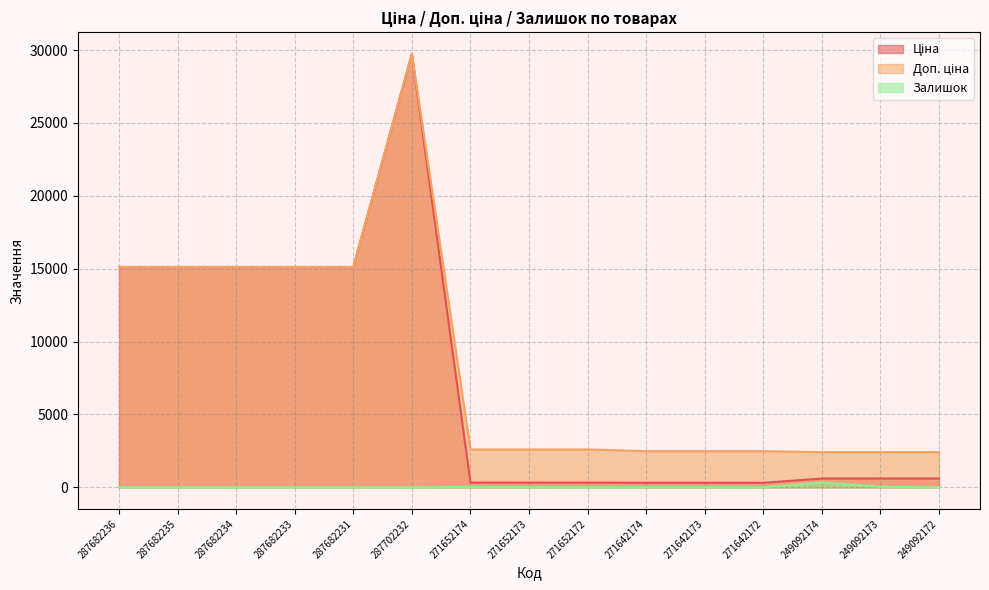

Which label corresponds to the smallest value in the chart?

287682236